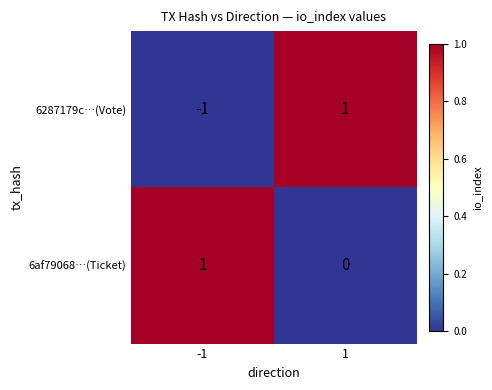

Which series has the largest total across all categories?

6af79068…(Ticket)